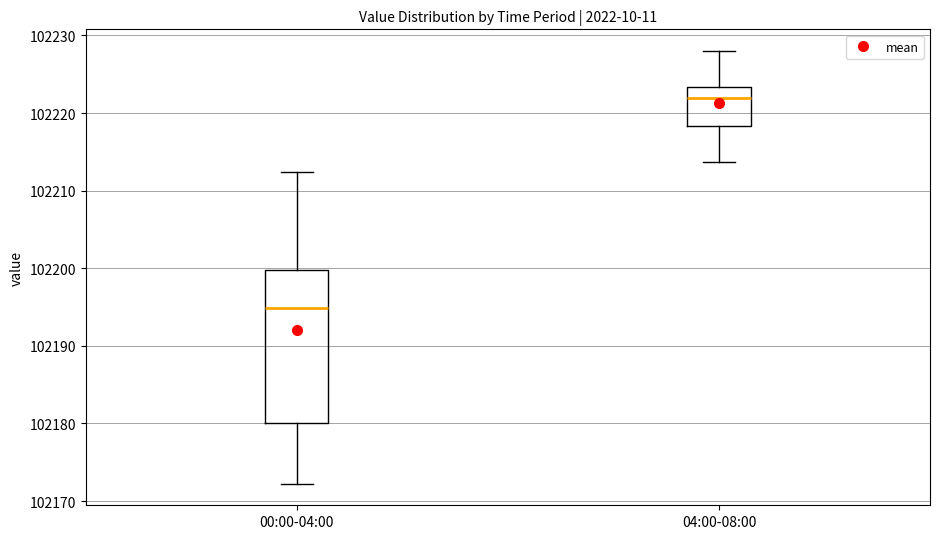

Which box's median line is the highest?

04:00-08:00